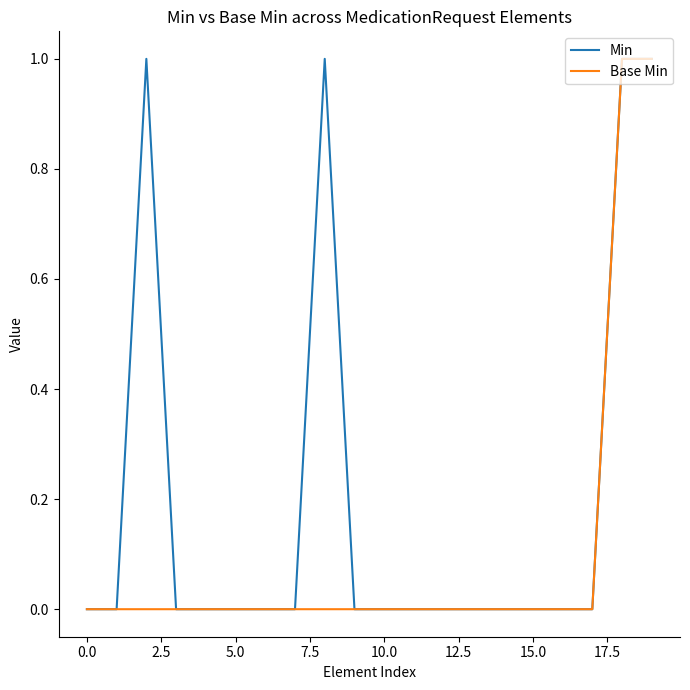

List the series in order of their overall mean, lowest first.

Base Min, Min